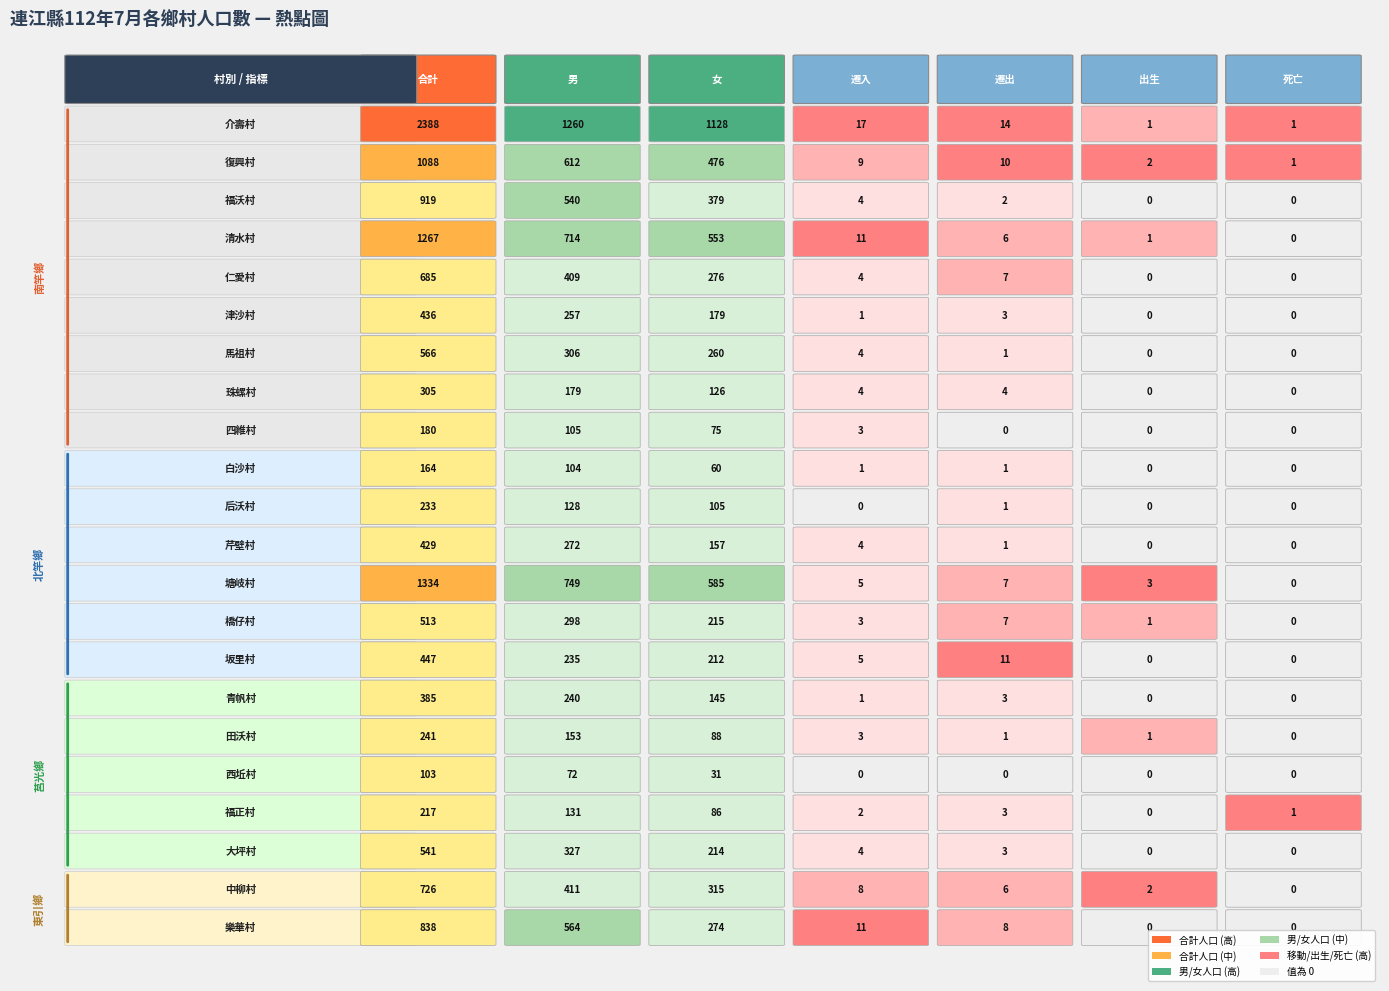

Reading left to right, list all the values displayed in this chart.

介壽村: 2388	1260	1128	17	14	1	1
復興村: 1088	612	476	9	10	2	1
福沃村: 919	540	379	4	2	0	0
清水村: 1267	714	553	11	6	1	0
仁愛村: 685	409	276	4	7	0	0
津沙村: 436	257	179	1	3	0	0
馬祖村: 566	306	260	4	1	0	0
珠螺村: 305	179	126	4	4	0	0
四維村: 180	105	75	3	0	0	0
白沙村: 164	104	60	1	1	0	0
后沃村: 233	128	105	0	1	0	0
芹壁村: 429	272	157	4	1	0	0
塘岐村: 1334	749	585	5	7	3	0
橋仔村: 513	298	215	3	7	1	0
坂里村: 447	235	212	5	11	0	0
青帆村: 385	240	145	1	3	0	0
田沃村: 241	153	88	3	1	1	0
西坵村: 103	72	31	0	0	0	0
福正村: 217	131	86	2	3	0	1
大坪村: 541	327	214	4	3	0	0
中柳村: 726	411	315	8	6	2	0
樂華村: 838	564	274	11	8	0	0